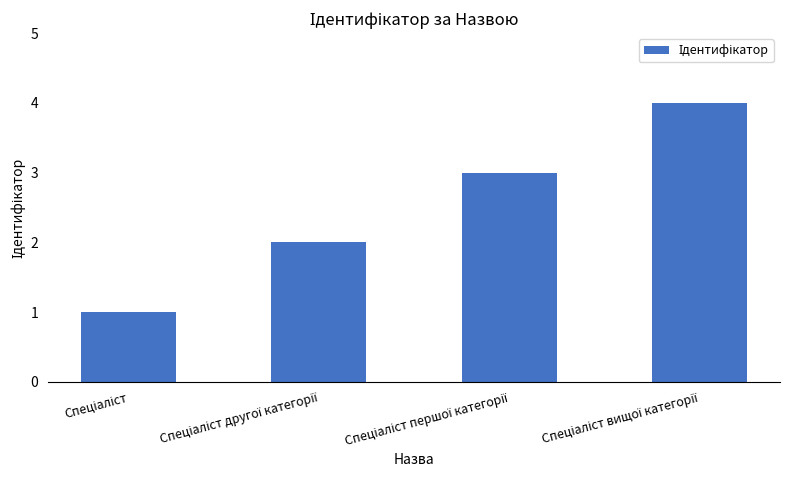

What is the difference between the maximum and minimum values?

3